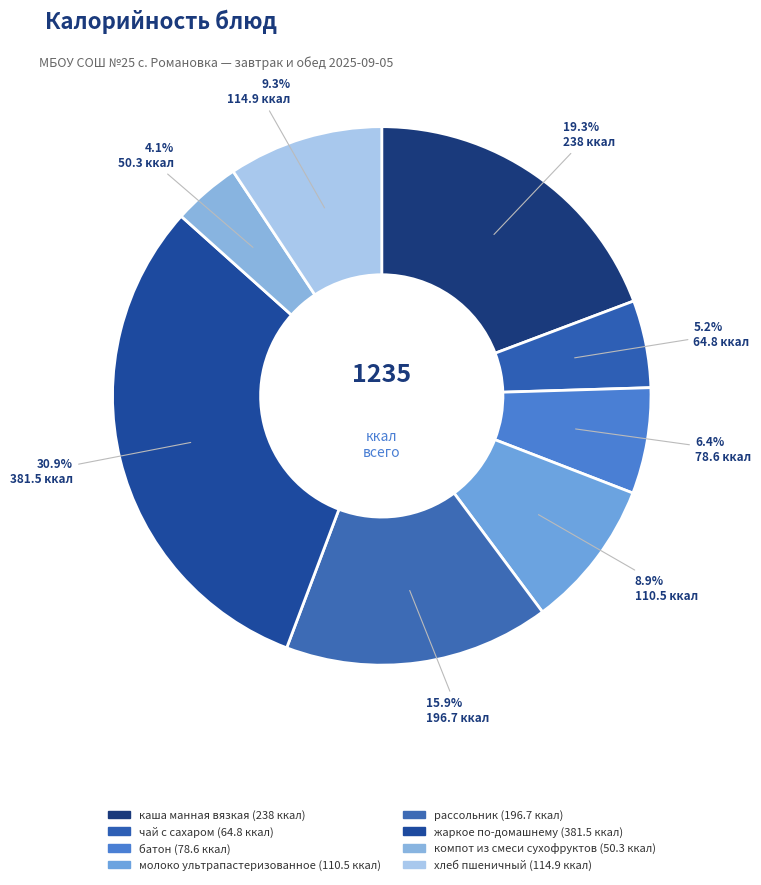

Does any single category account for the majority?

No